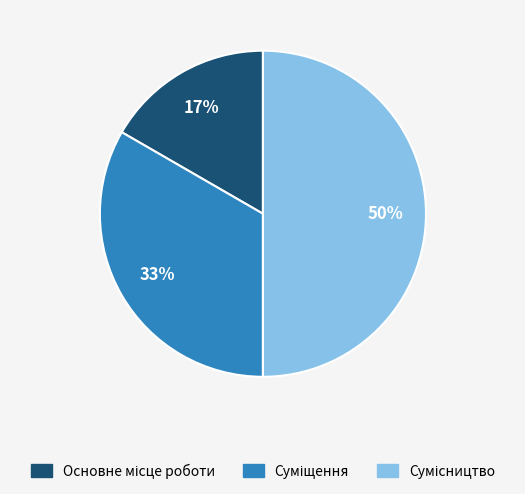

To the nearest percent, what is the difference between the largest and smallest slice percentages?

33%